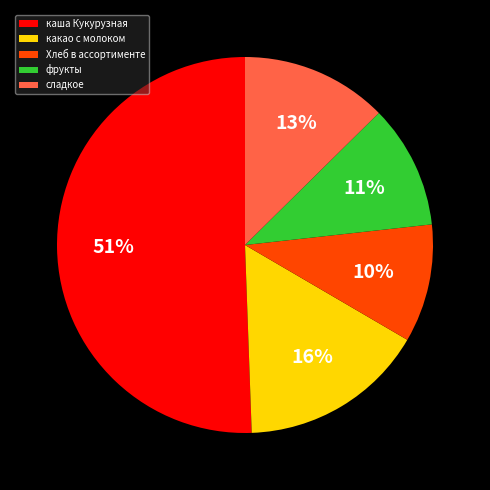

Count the number of slices in the pie.

5